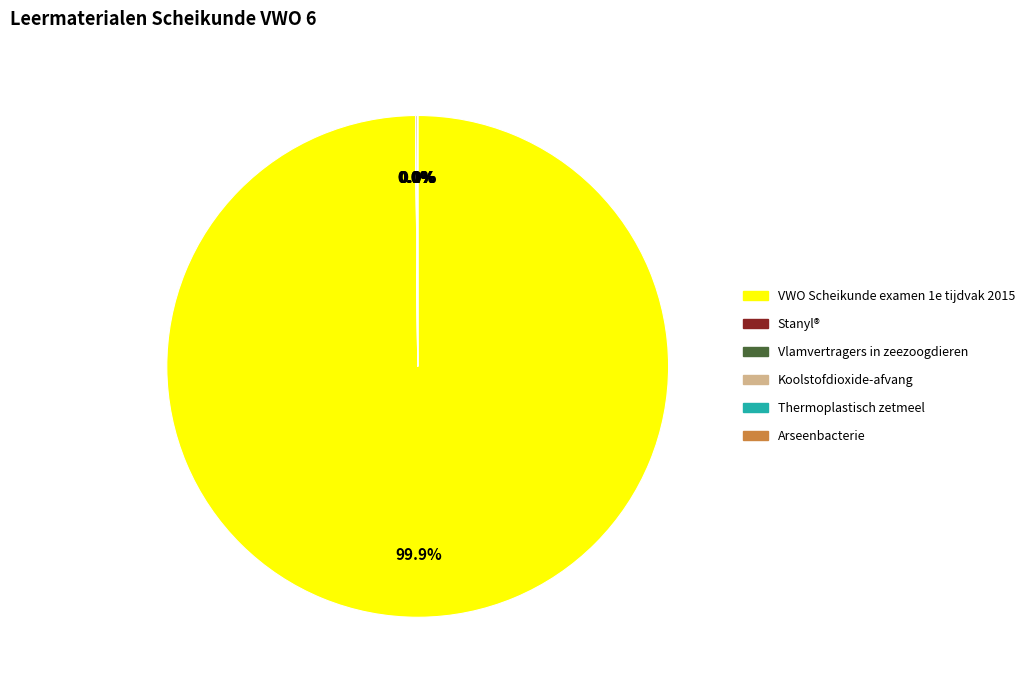

Does any single category account for the majority?

Yes